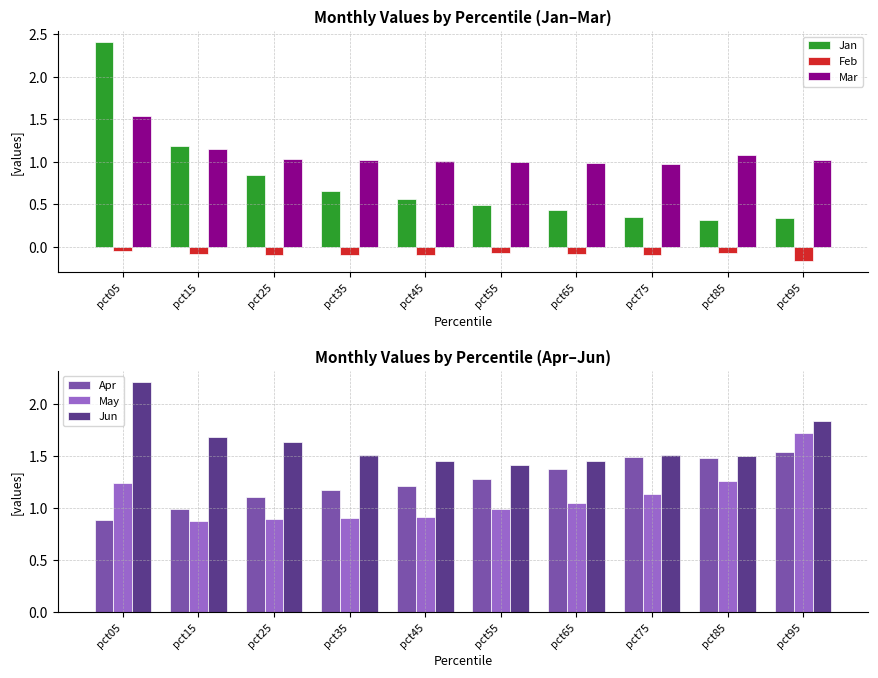

Which series has the widest spread of values?

Jan